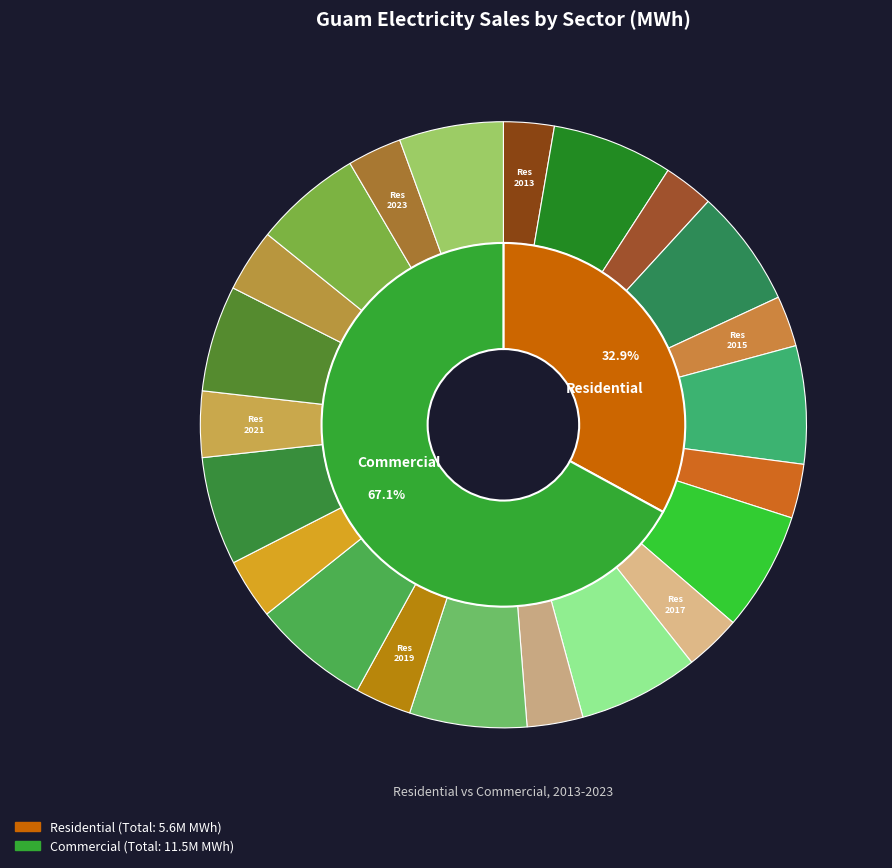

To the nearest percent, what is the combined percentage of 2017 and 2020?

18%